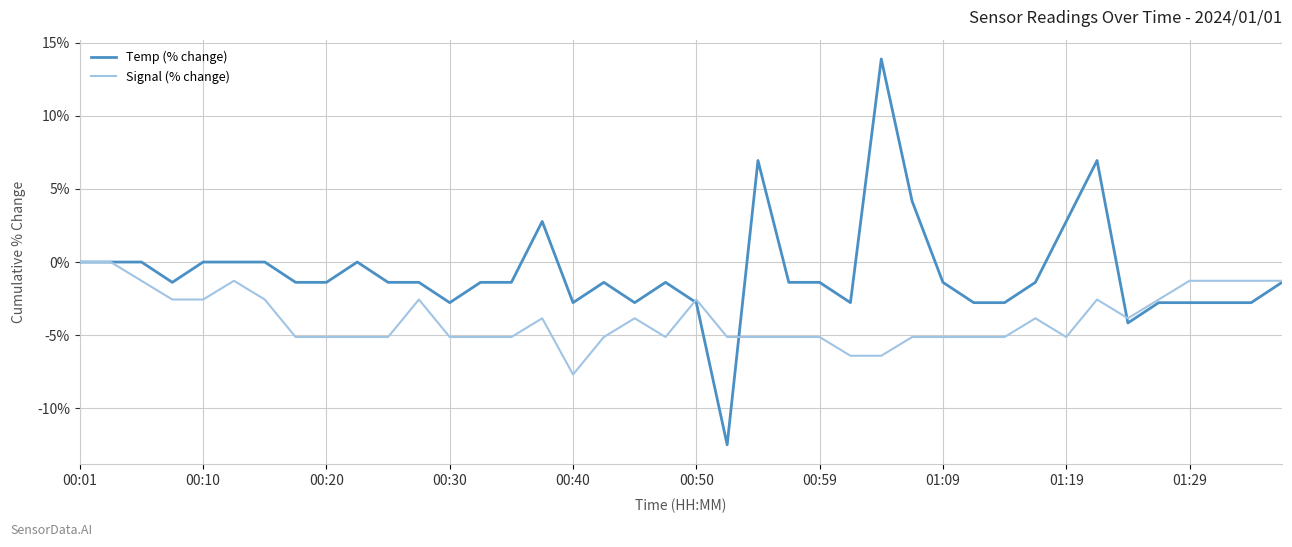

Which series has the largest total across all categories?

Temp (% change)